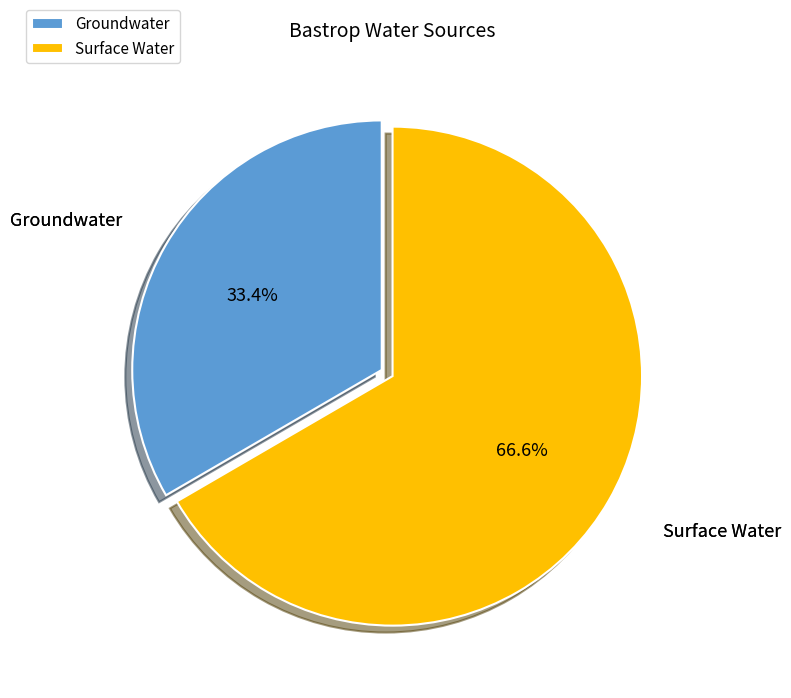

How much of the chart is everything except Surface Water?

33.4%